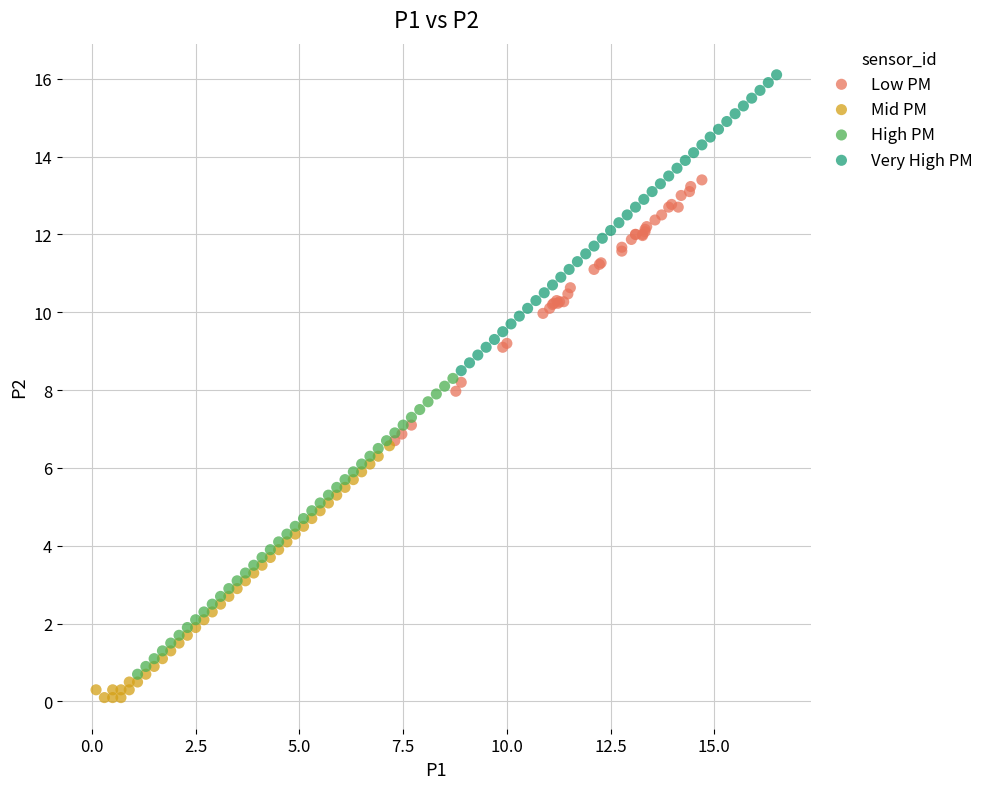

What are all the series names shown in the legend?

Low PM, Mid PM, High PM, Very High PM